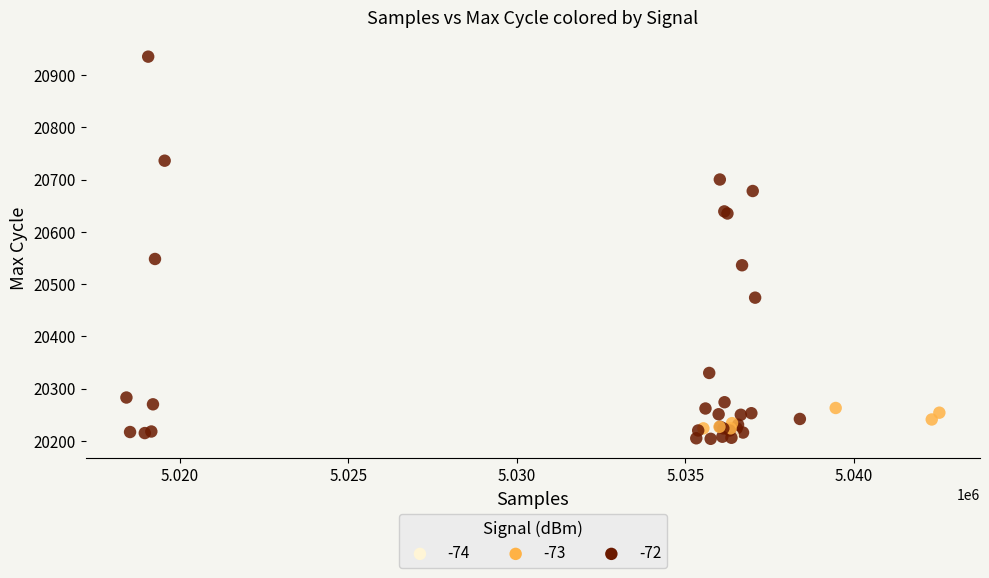

What Y value in the scatter plot is closest to 20569?

20548